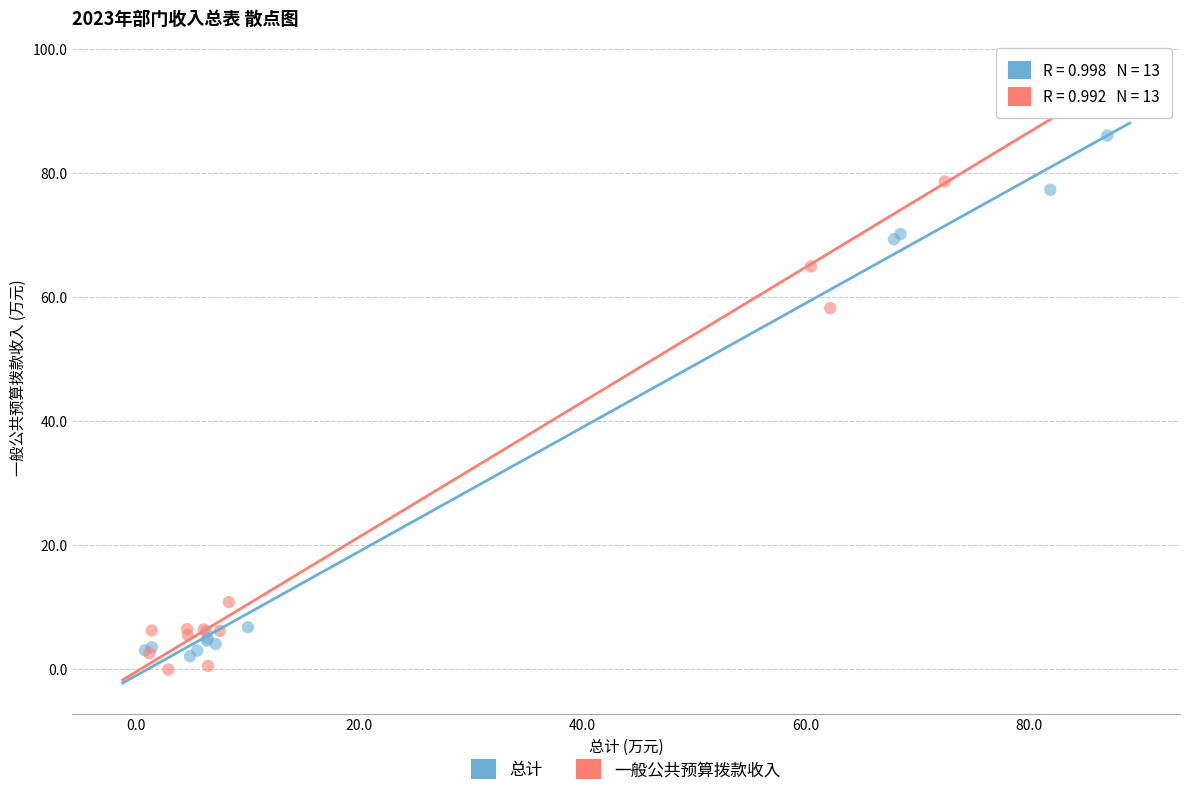

Which series contains the highest Y value?

一般公共预算拨款收入